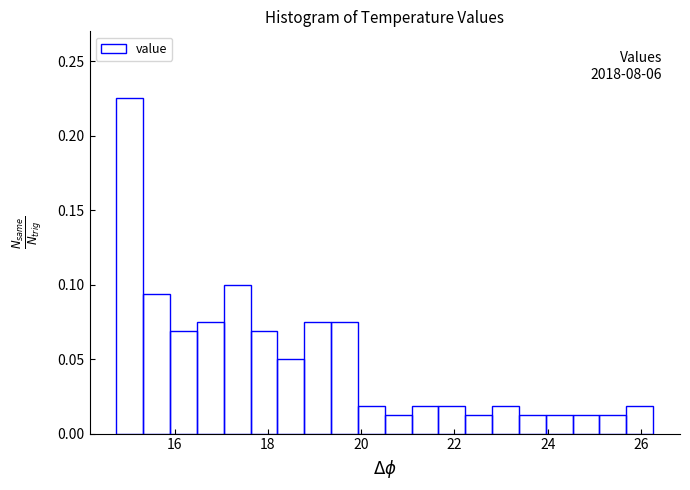

Around what value on the x-axis is the tallest bar? Give the approximate position of its centre, as read against the axis.

15.0